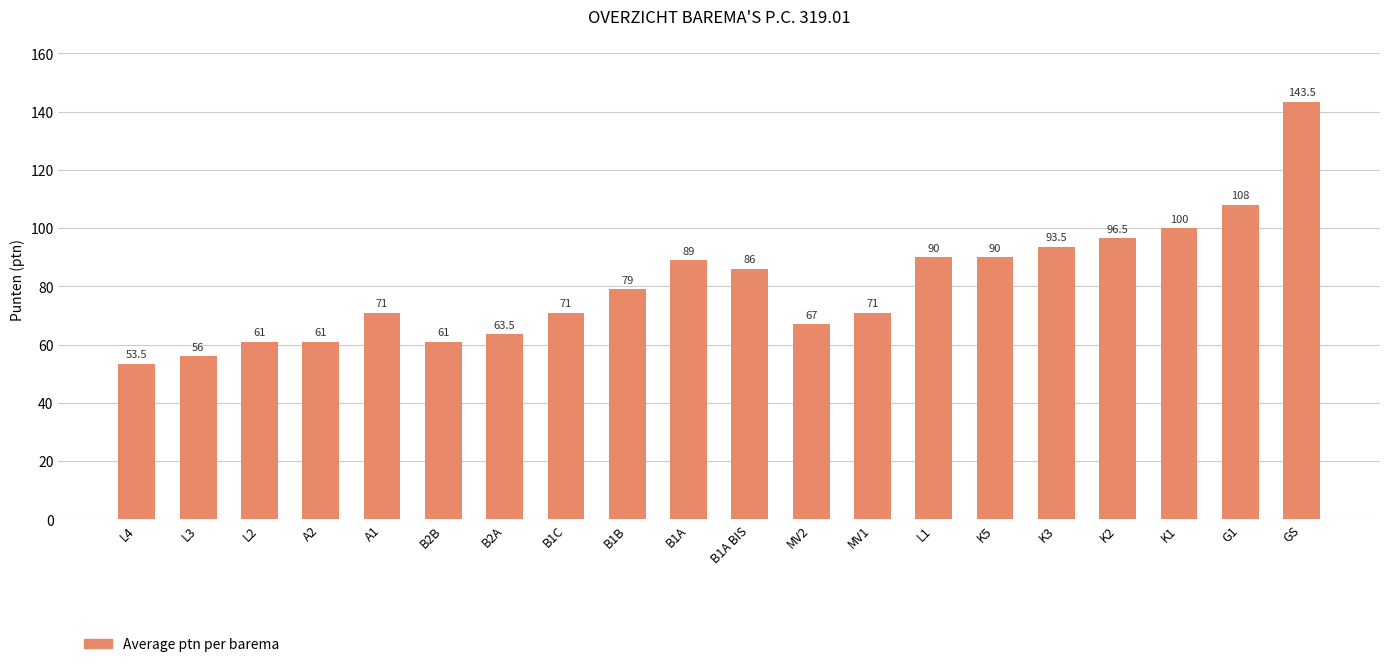

What is the average value?

80.6